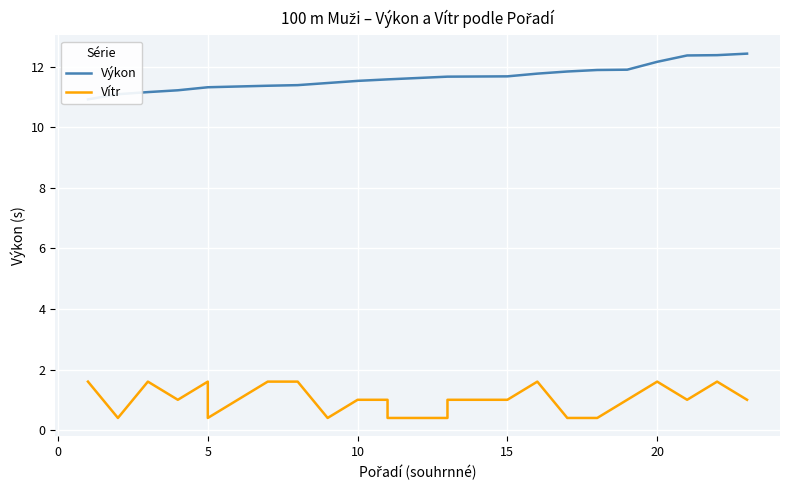

Rank the series by their maximum value, from lowest to highest.

Vítr, Výkon